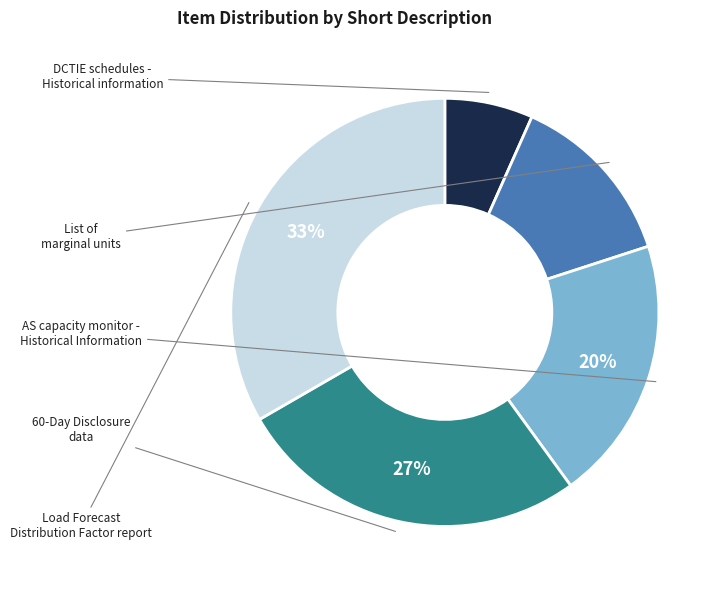

How many segments does this pie chart have?

5